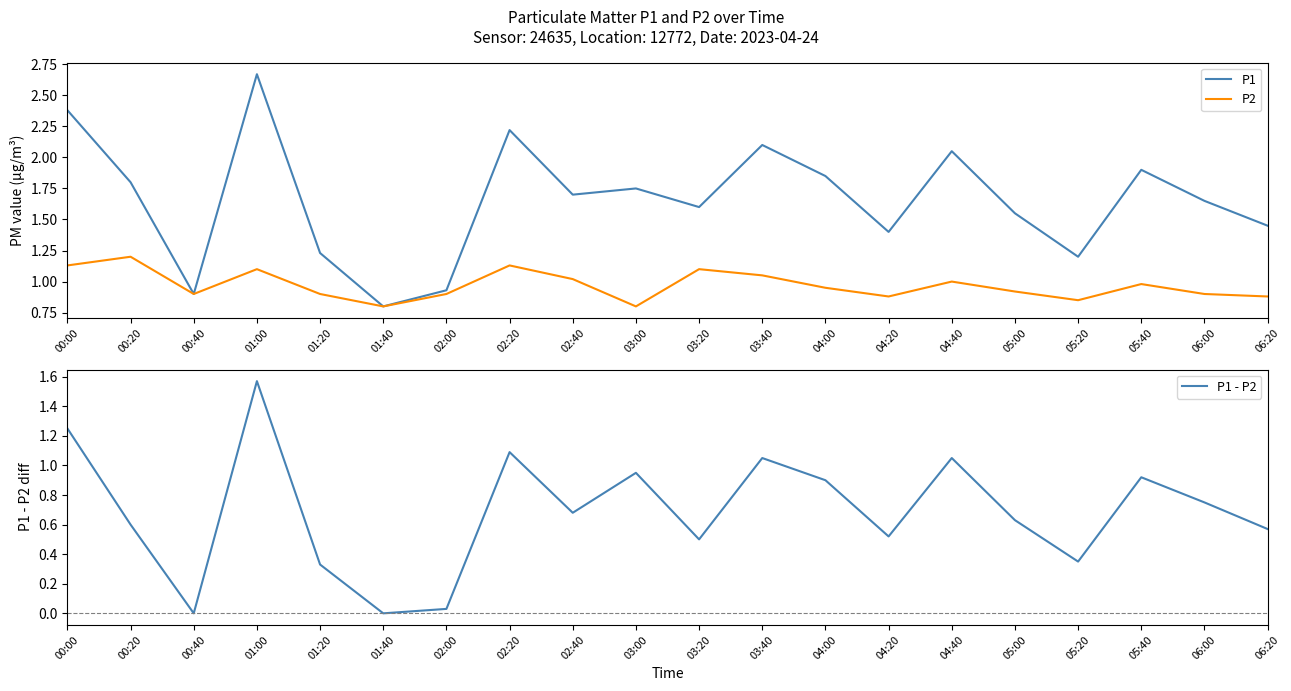

What is the average value of the P1 - P2 series?

0.7